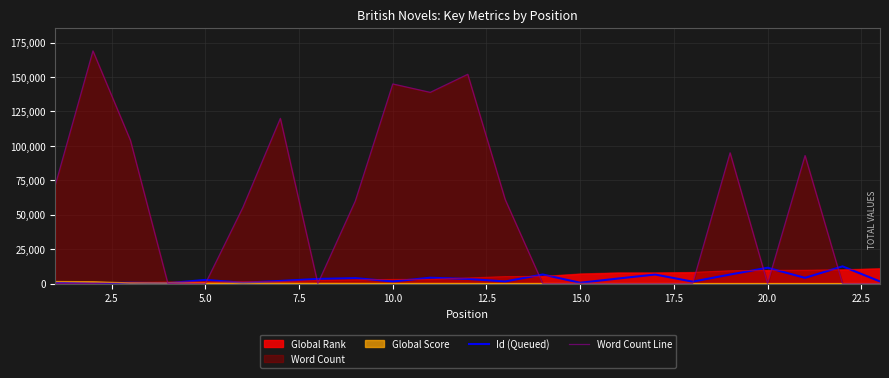

What is the maximum value for Id (Queued)?

12521